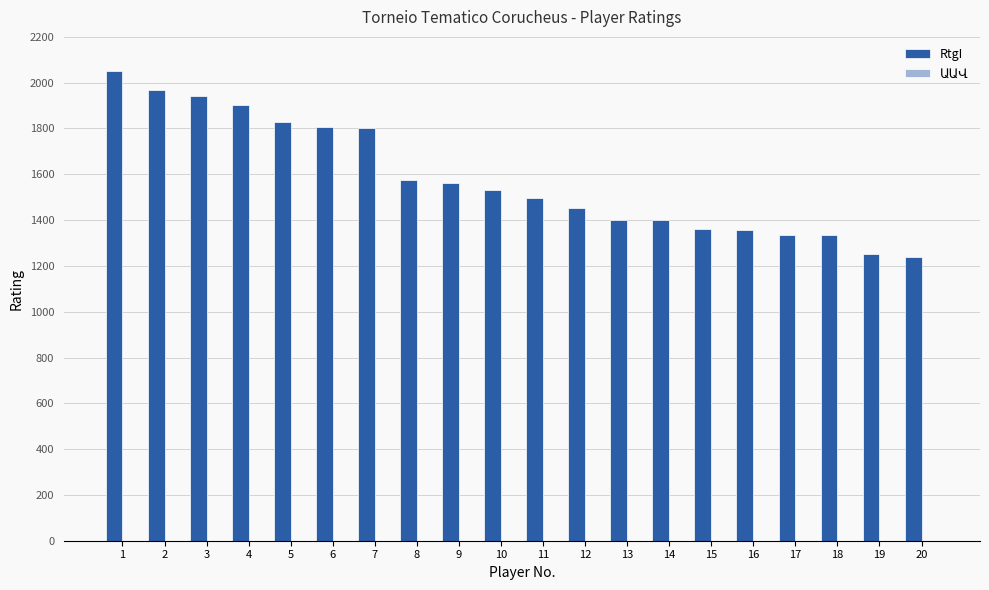

What is the sum of all values?

31599